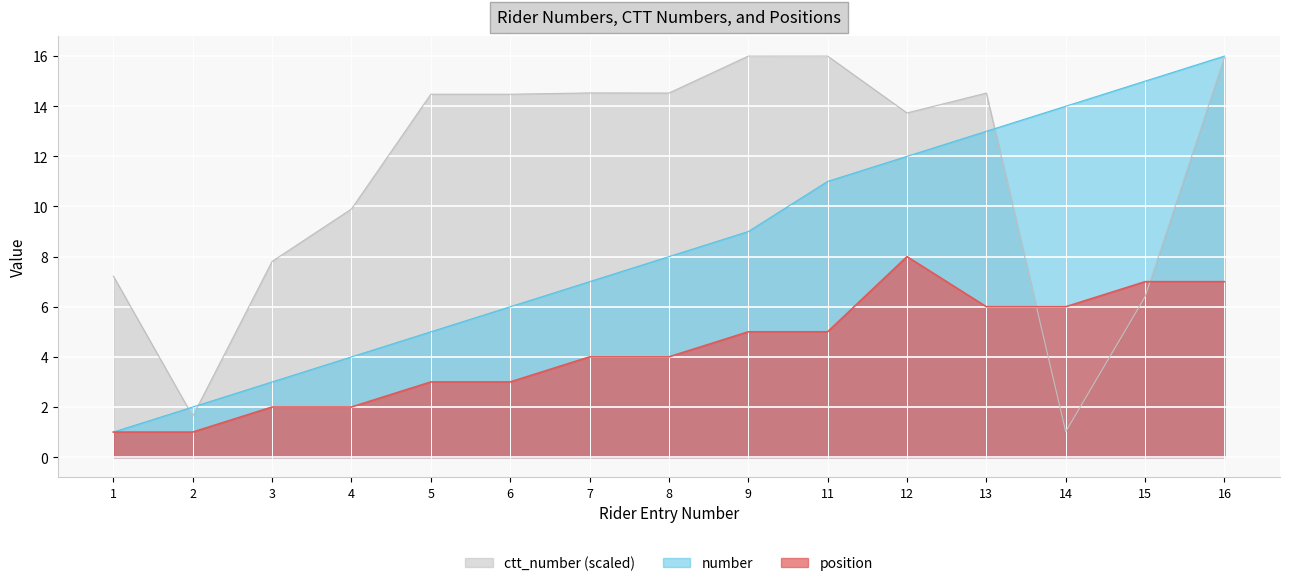

At how many categories does at least one series exceed 6?

14